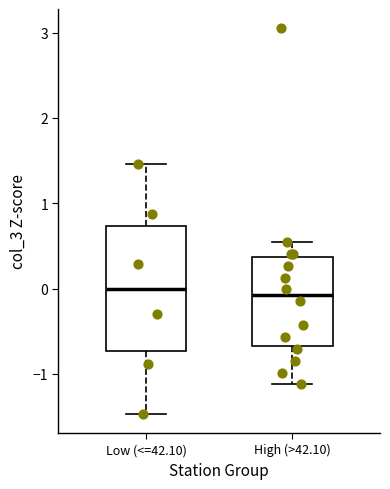

Reading left to right, read every box against the y-axis: the position of its median line, the range the box covers, and the ends of its whiskers. The values are not printed on the chart, so give them approximately, as read against the axis.

Low (<=42.10): median 0.0, box -0.7 to 0.7, whiskers -1.5 to 1.5
High (>42.10): median -0.1, box -0.7 to 0.4, whiskers -1.1 to 0.5